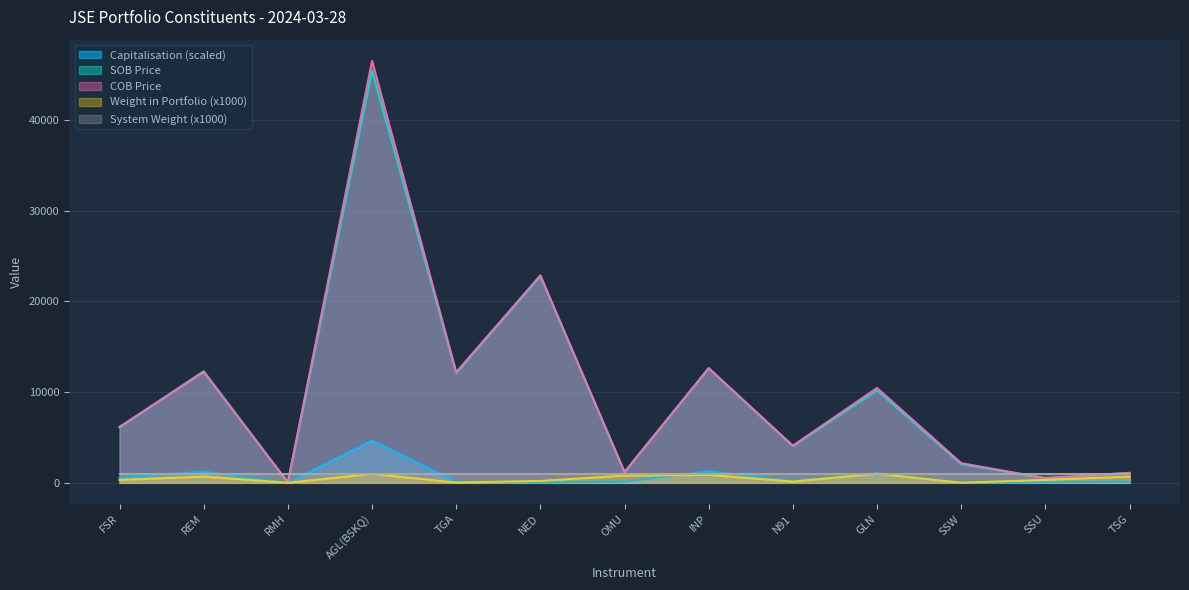

Rank the categories by Weight in Portfolio value from highest to lowest.

GLN, AGL(B5KQ), INP, OMU, TSG, REM, SSU, FSR, NED, N91, TGA, SSW, RMH